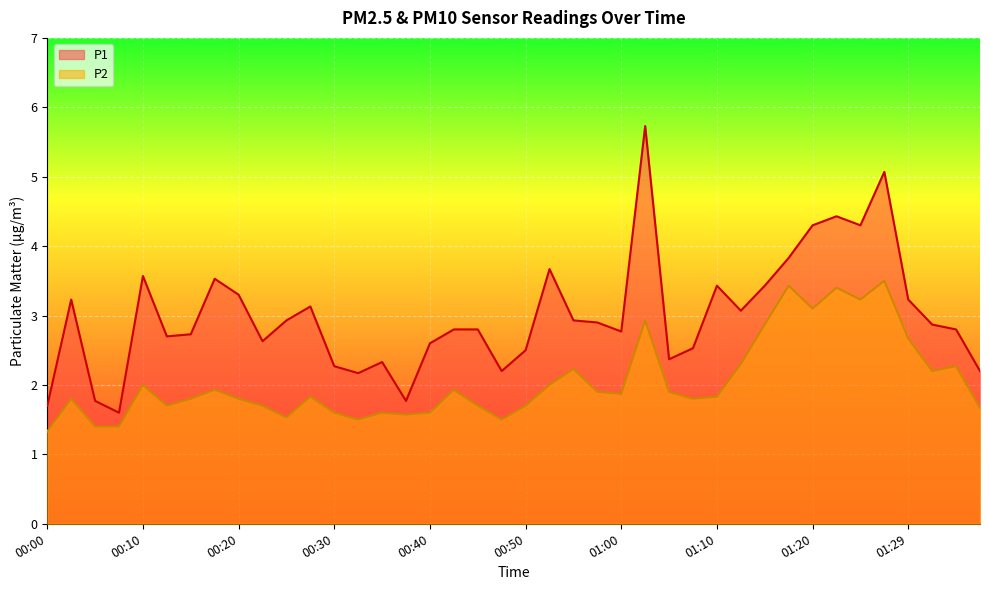

What is the maximum value shown in the chart?

5.7